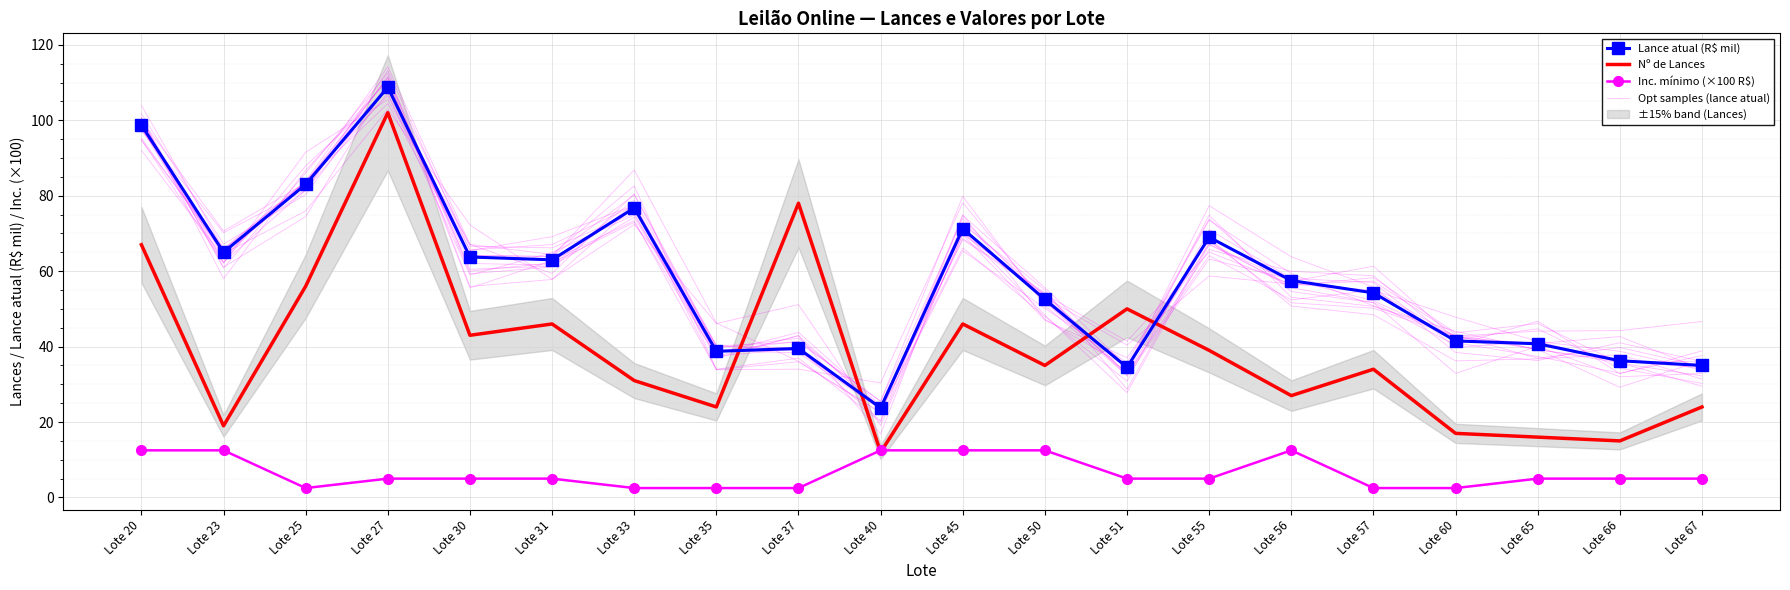

At how many categories does at least one series exceed 65?

7